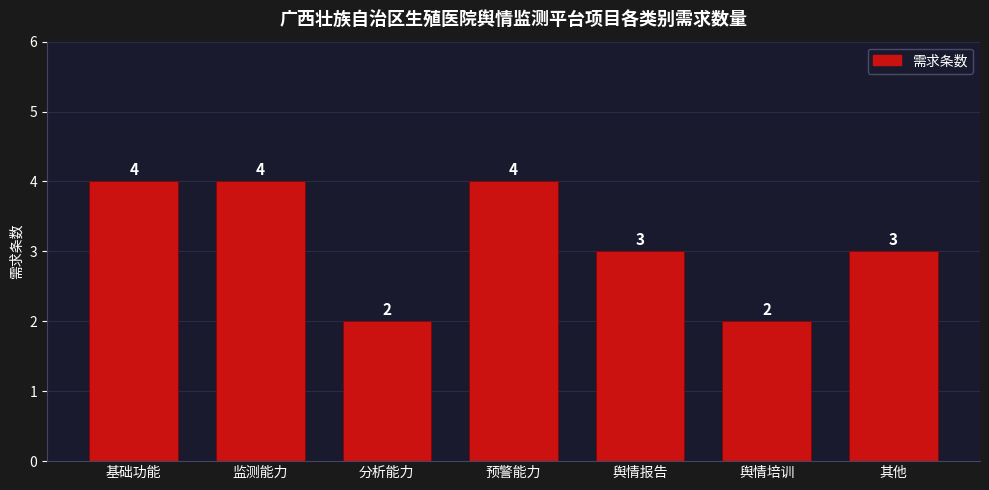

What is the label of the 1st bar from the right?

其他